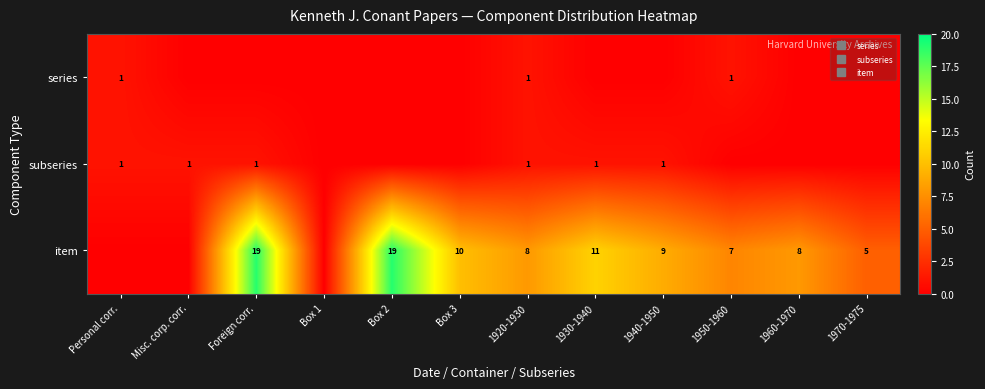

Is it true that series equals 0 at Box 1?

True